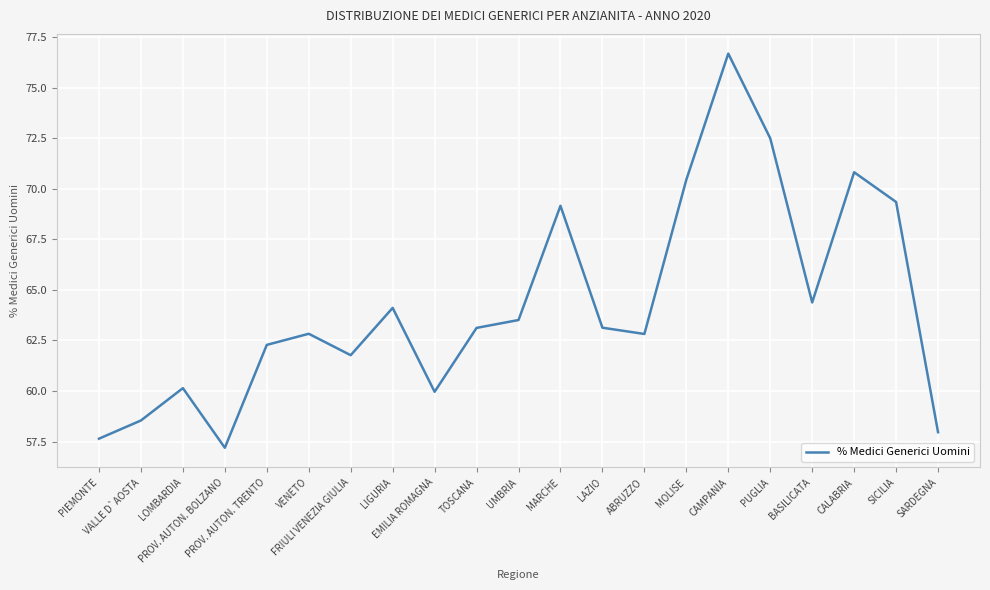

Approximately how many times larger is the value at BASILICATA compared to TOSCANA?

1.0